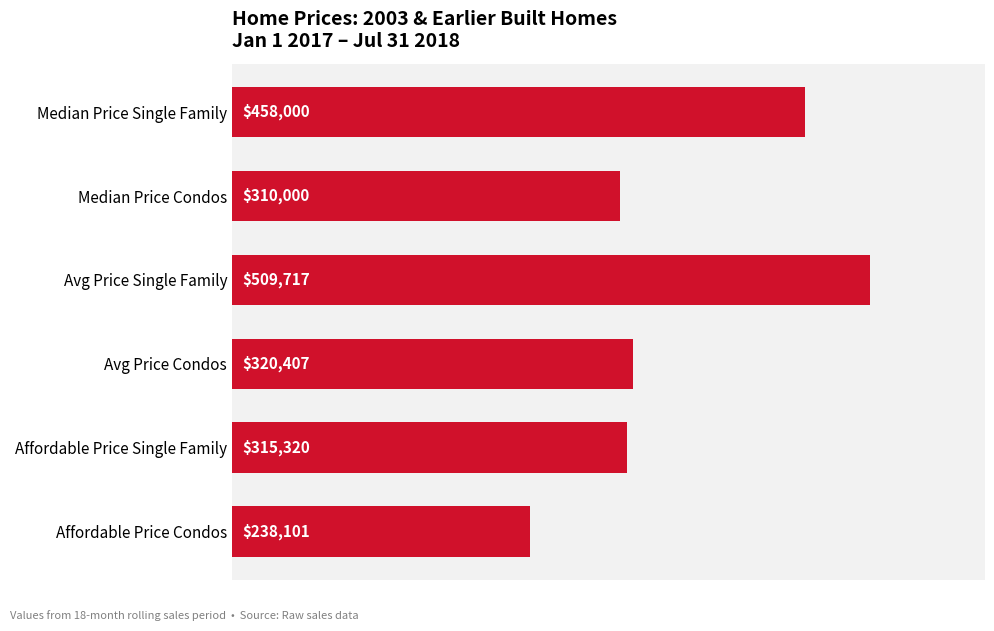

True or false: the data shows 167249 at Avg Price Condos.

False